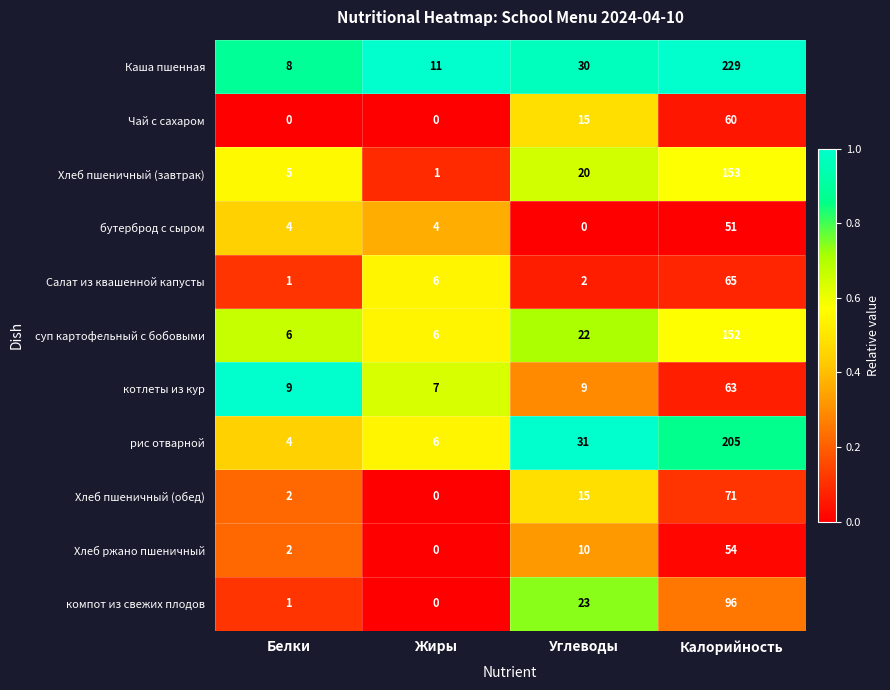

What is the difference between the second highest and second lowest values in the Хлеб ржано пшеничный series?

8